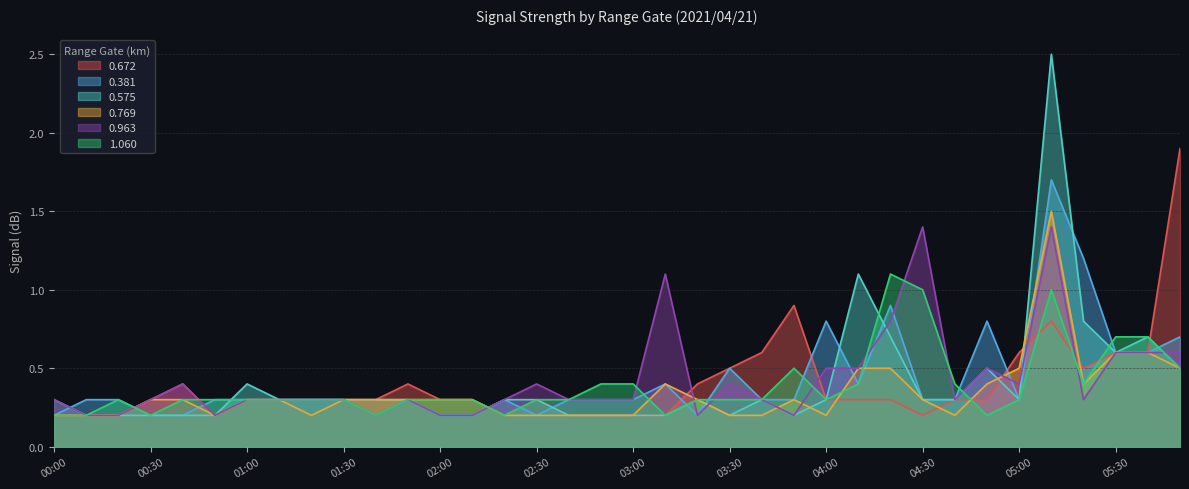

Which label corresponds to the smallest value in the chart?

00:00